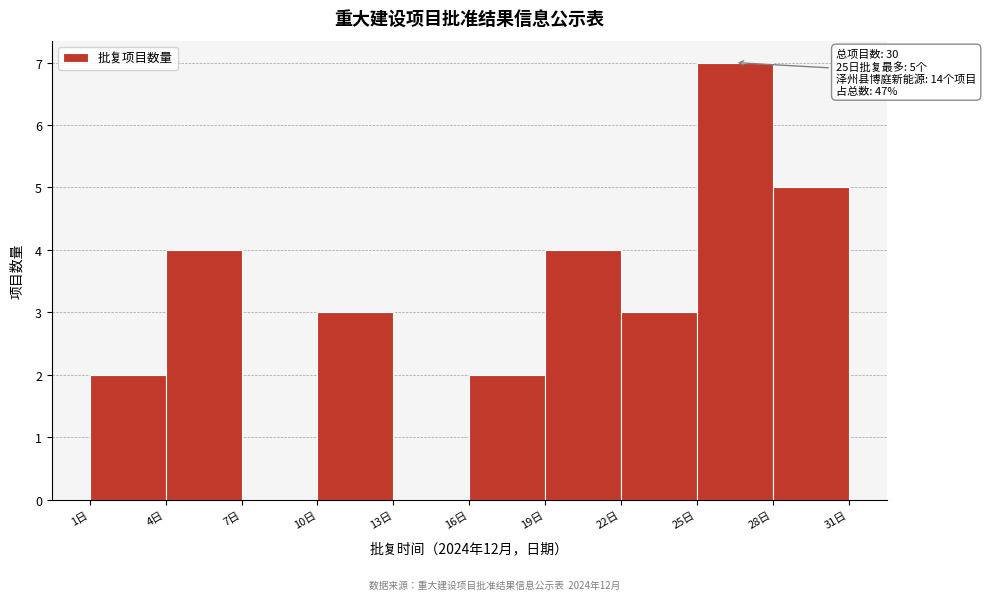

Which range on the x-axis has the tallest bar?

25 to 28